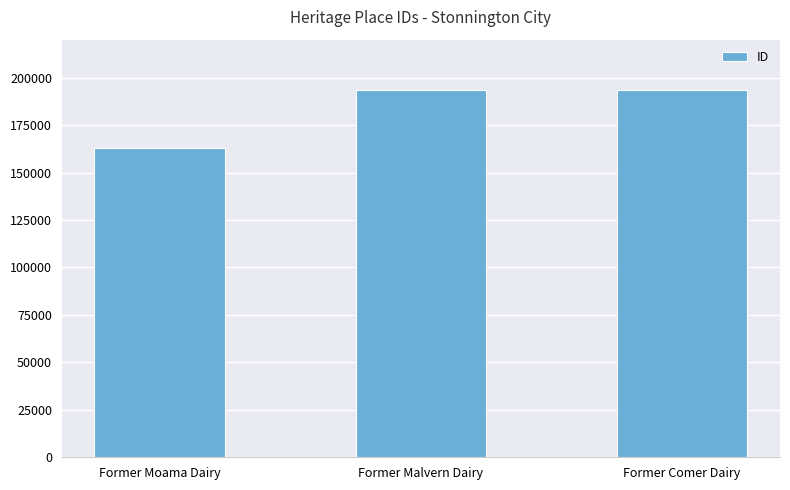

The chart shows a value of 162754 at Former Moama Dairy. True or false?

True